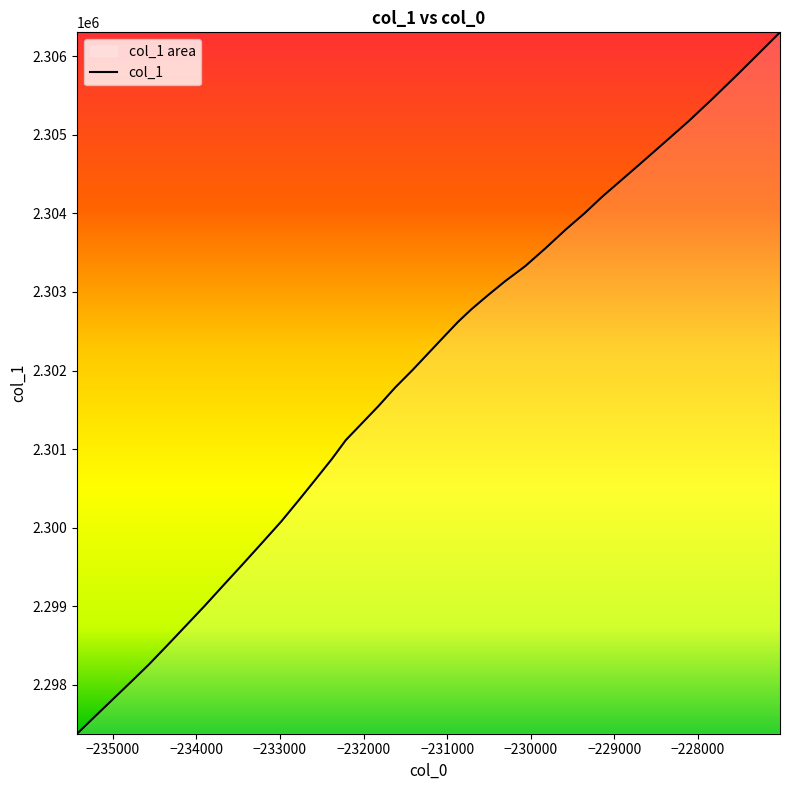

What is the difference between the maximum and minimum values?

8926.0